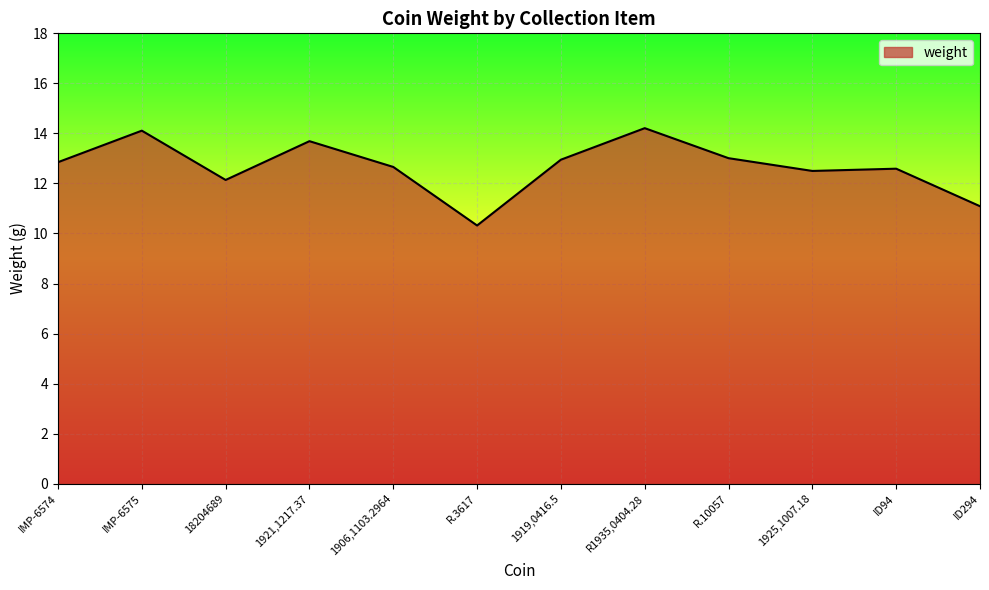

At which category does the chart reach its minimum across all series?

R.3617